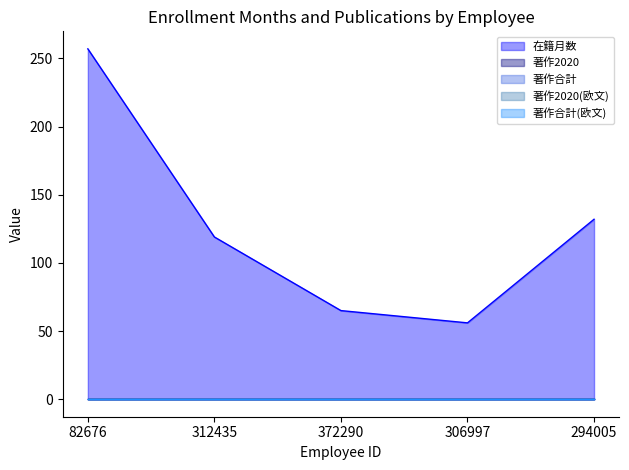

Reading left to right, extract all data points from this chart.

在籍月数: 82676=257	312435=119	372290=65	306997=56	294005=132
著作2020: 82676=0	312435=0	372290=0	306997=0	294005=0
著作合計: 82676=0	312435=0	372290=0	306997=0	294005=0
著作2020(欧文): 82676=0	312435=0	372290=0	306997=0	294005=0
著作合計(欧文): 82676=0	312435=0	372290=0	306997=0	294005=0